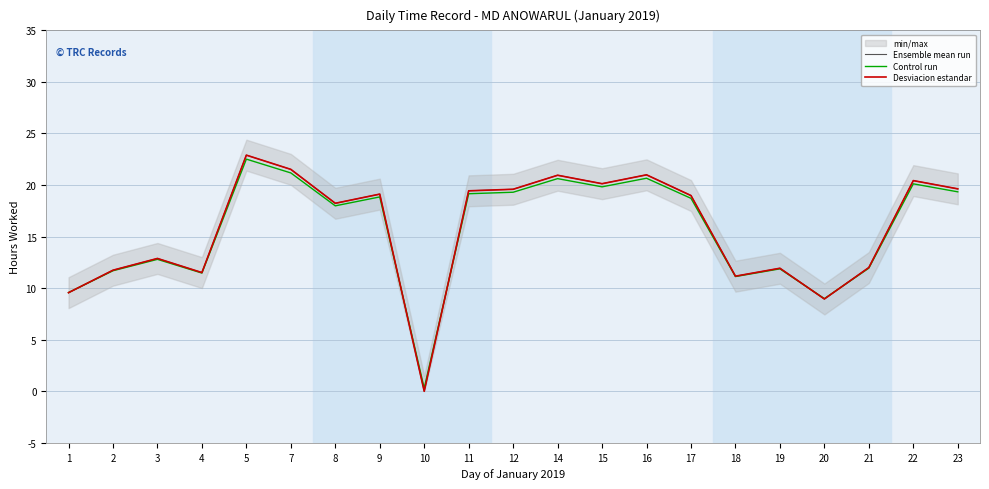

The Control run series shows 27.8 at 9. True or false?

False